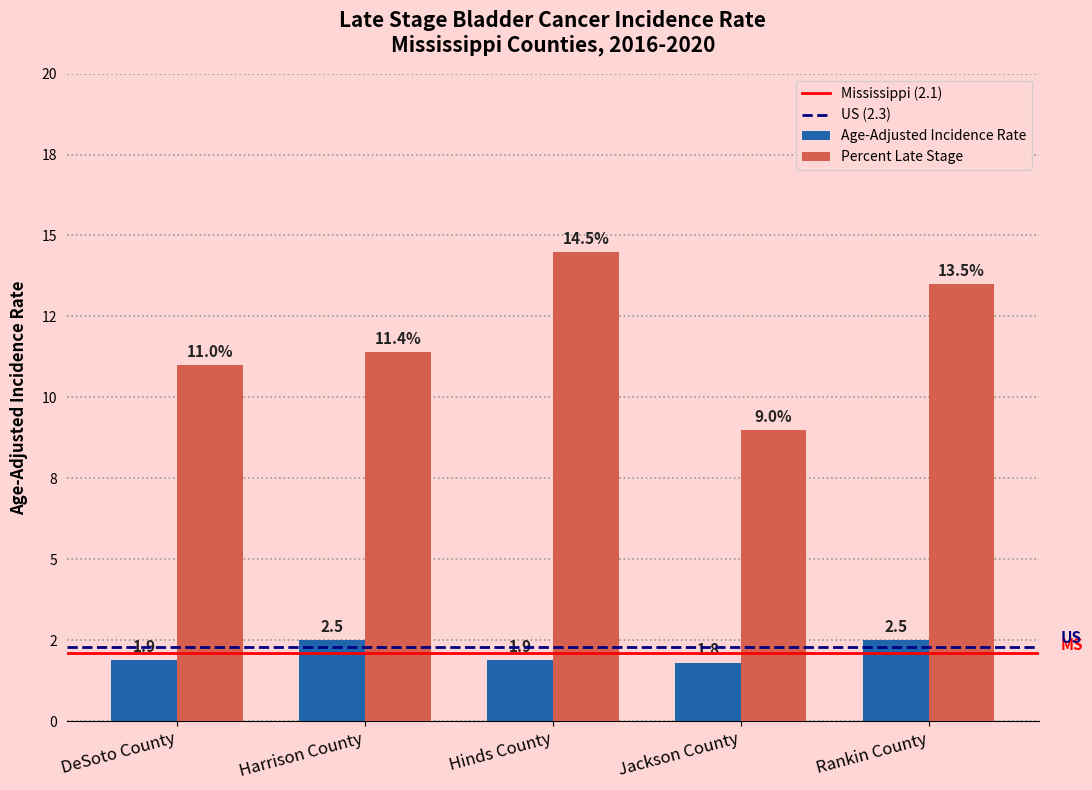

What position from the left is Jackson County?

4